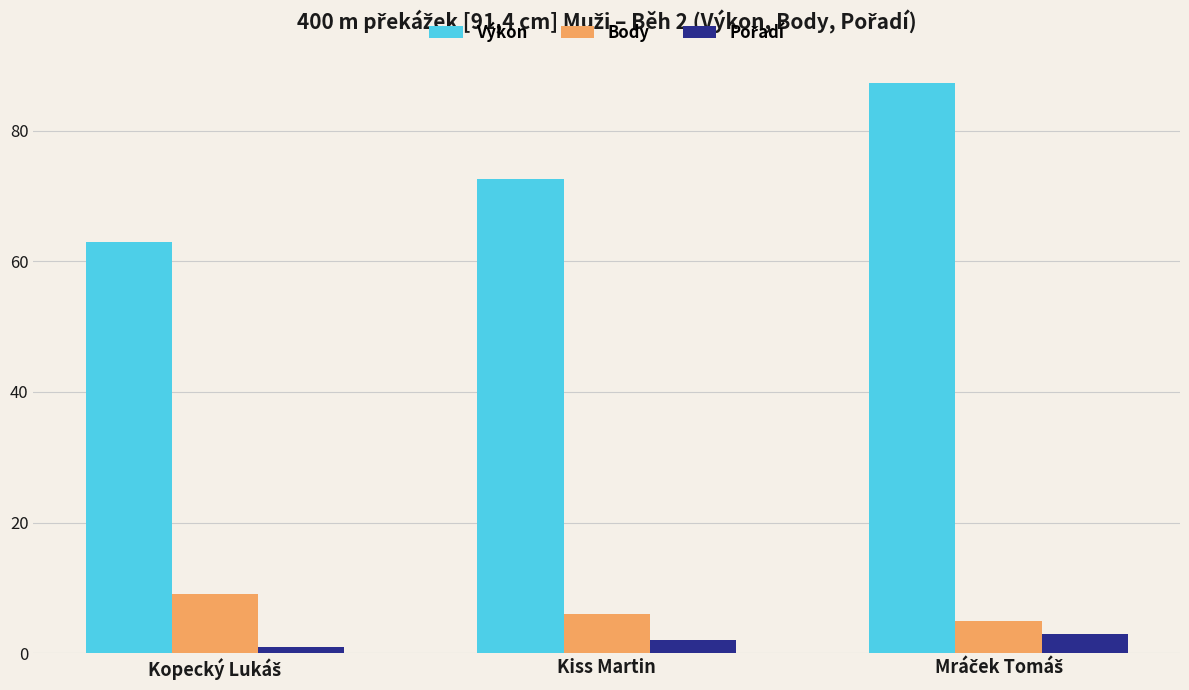

Is it true that Body equals 9.5 at Kiss Martin?

False